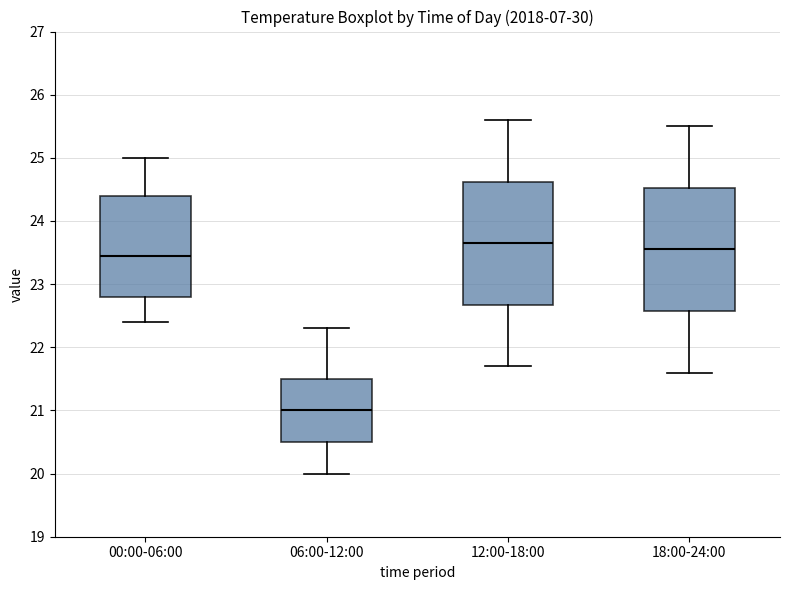

Reading left to right, transcribe this box plot: for each box, give where its median line is, the range the box spans, and where its two whiskers end, as read against the y-axis. The values are not printed on the chart, so give them approximately, as read against the axis.

00:00-06:00: median 23.5, box 22.8 to 24.4, whiskers 22.4 to 25.0
06:00-12:00: median 21.0, box 20.5 to 21.5, whiskers 20.0 to 22.3
12:00-18:00: median 23.7, box 22.7 to 24.6, whiskers 21.7 to 25.6
18:00-24:00: median 23.6, box 22.6 to 24.5, whiskers 21.6 to 25.5